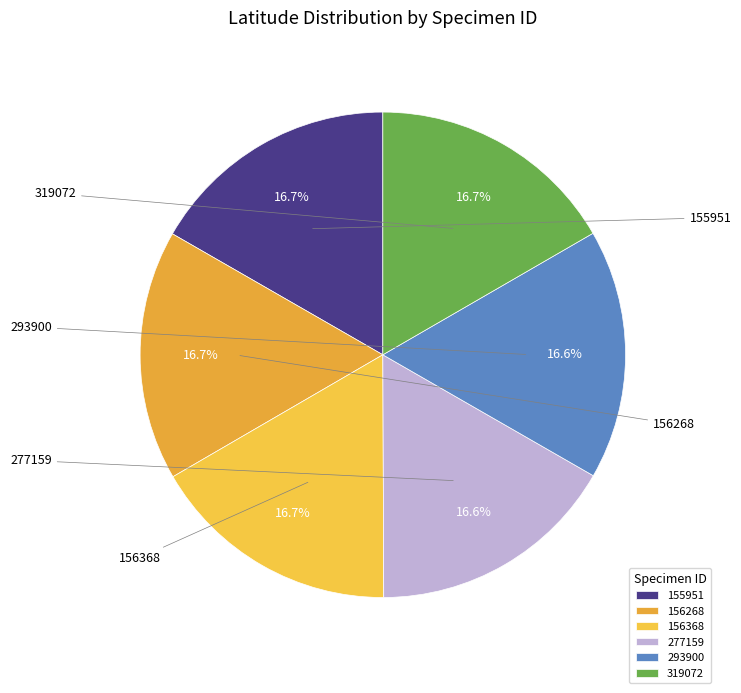

Which slice is the smallest?

293900